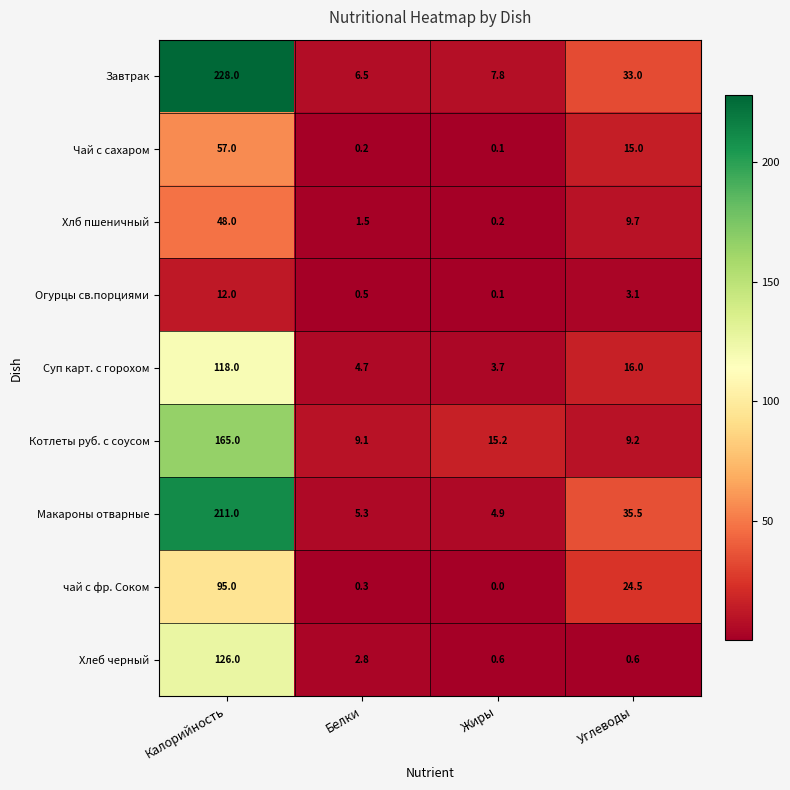

What is the greatest value displayed?

228.0